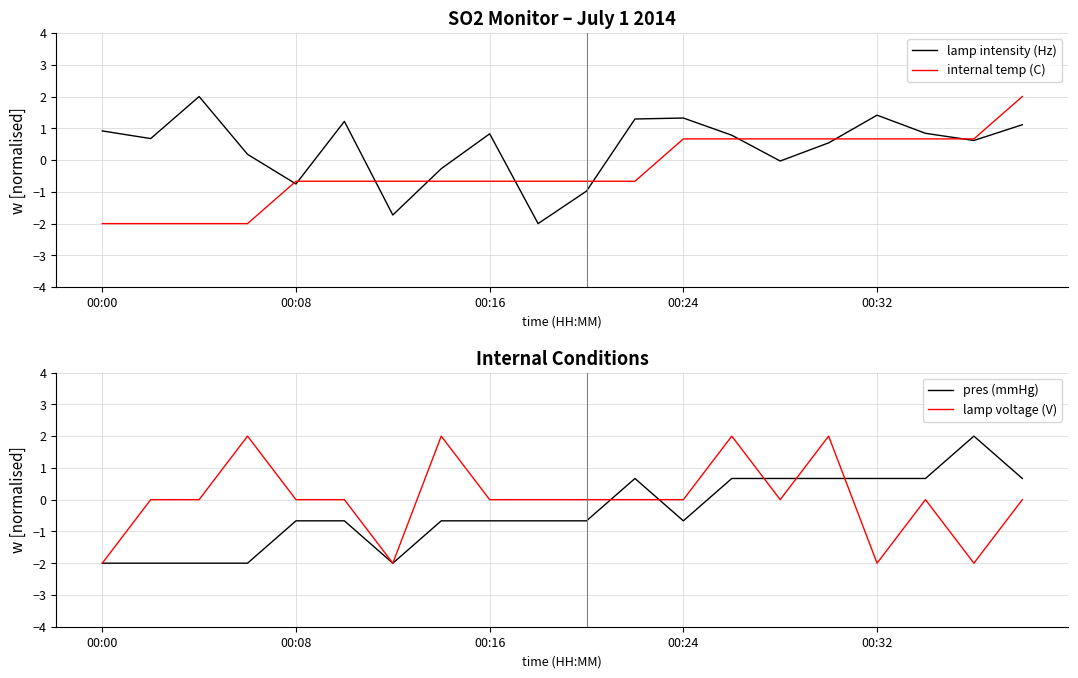

How many times do lamp intensity (Hz) and lamp voltage (V) cross each other?

8